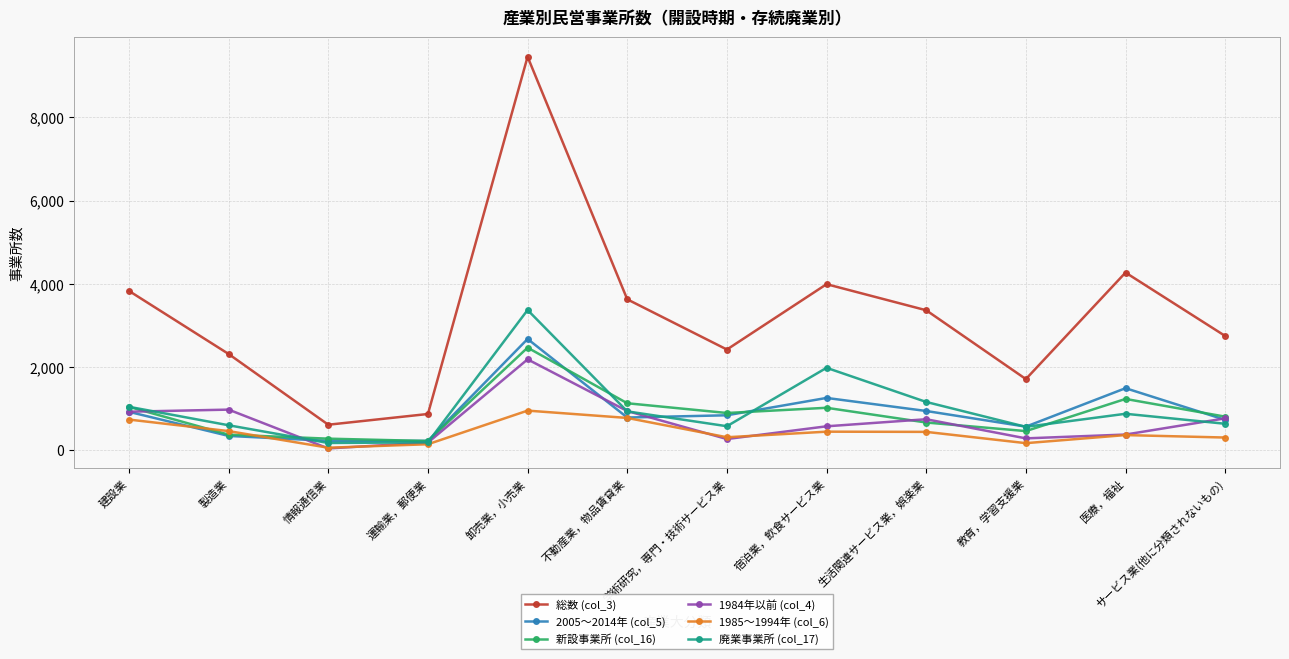

What is the difference between the highest and lowest values at 生活関連サービス業，娯楽業?

2923